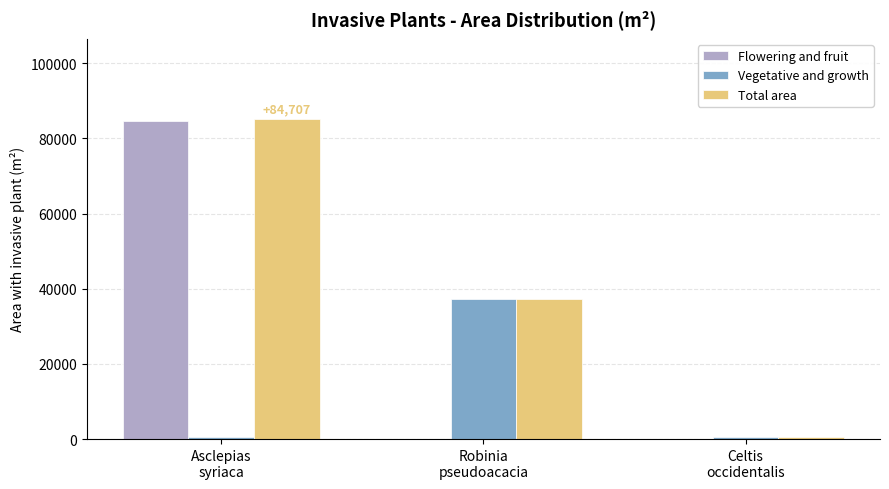

What is the maximum value shown in the chart?

85207